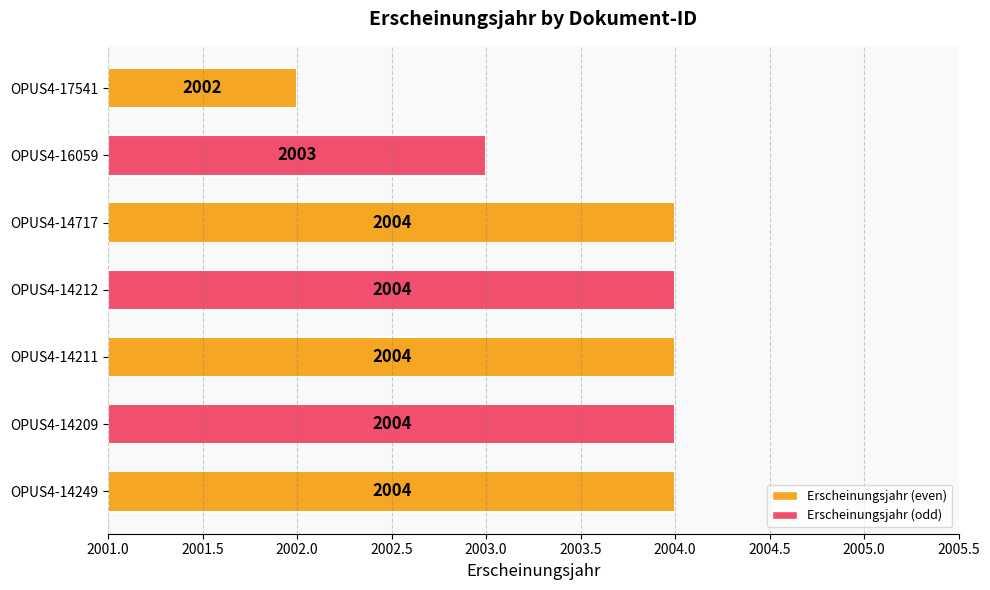

What is the difference between the second highest and minimum values?

2